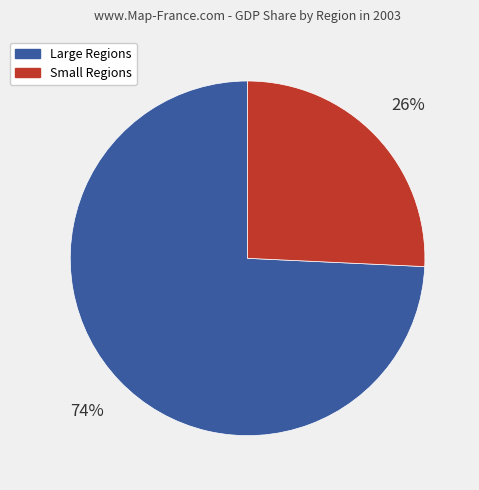

To the nearest percent, what is the average slice percentage?

50%